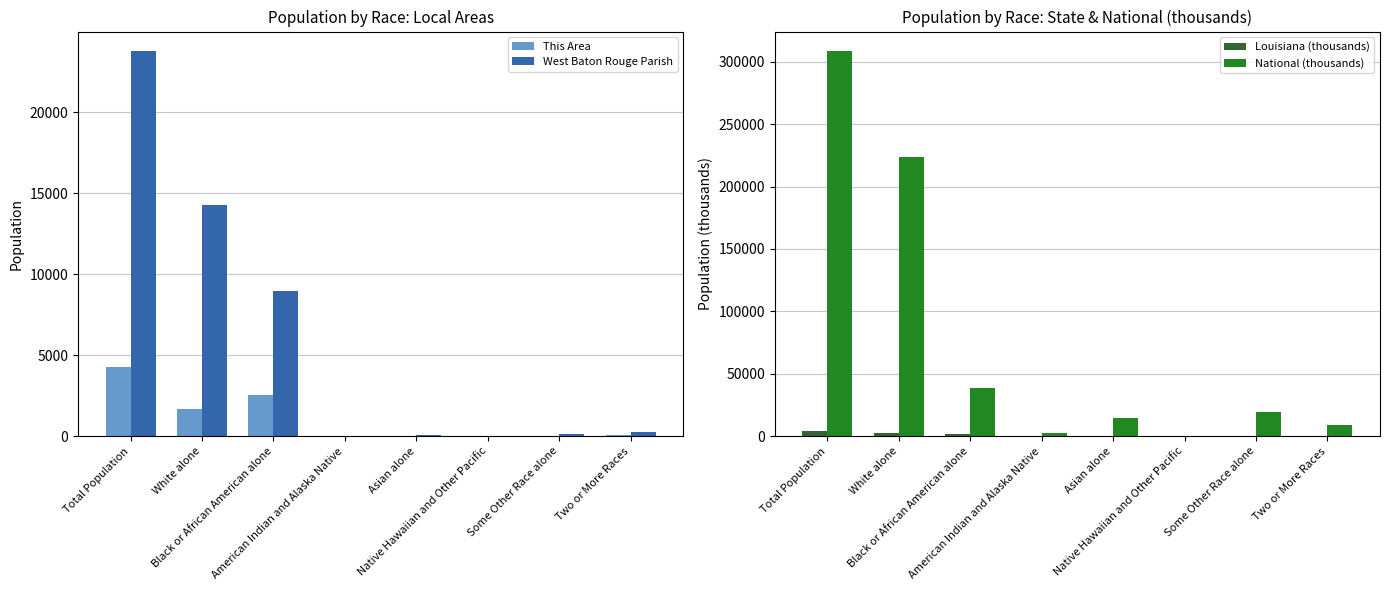

What is the value of the Louisiana (thousands) bar at the 4th from the left?

30.6